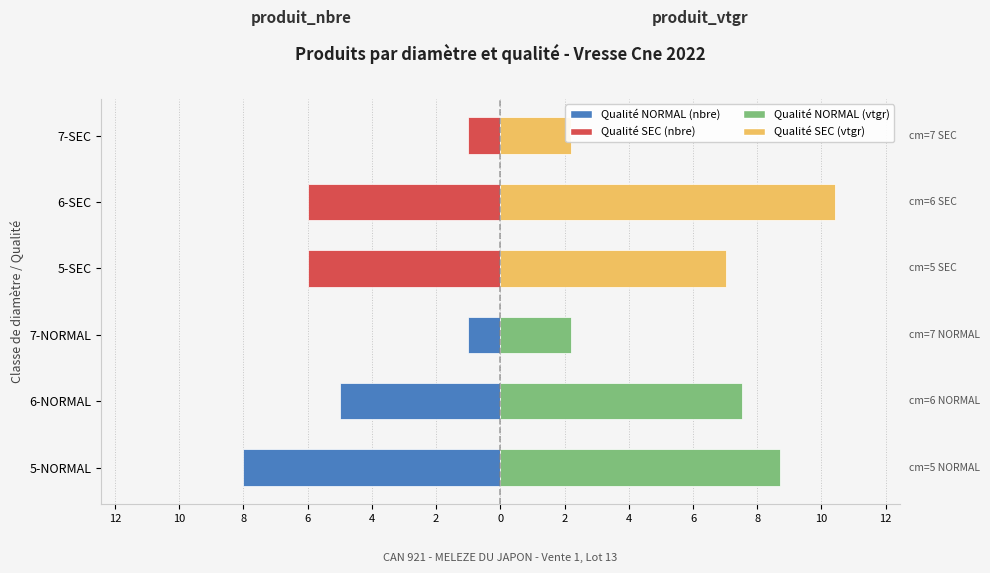

What is the value of the produit_vtgr bar at the 1st from the left?

8.7